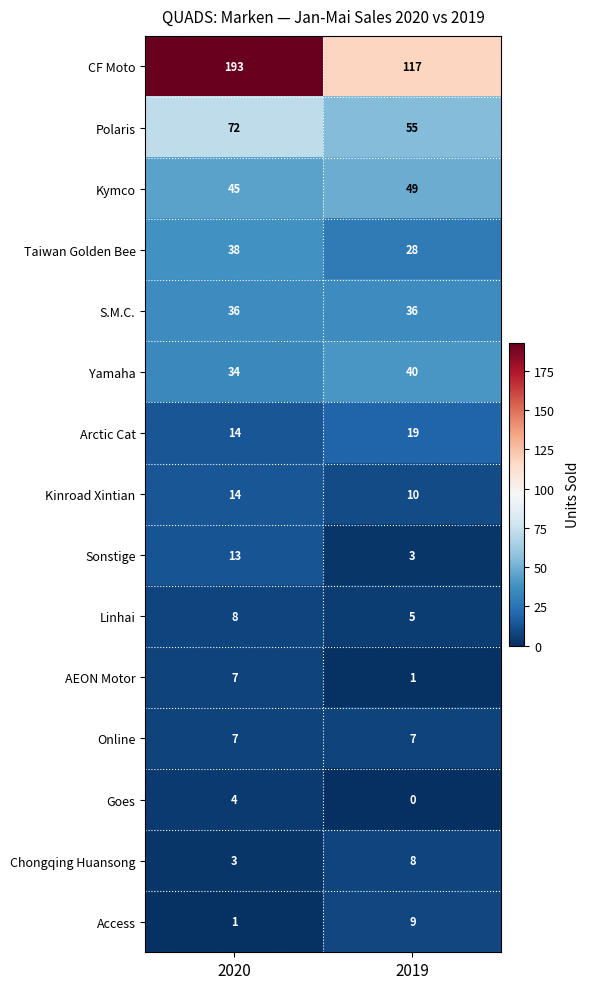

Reading left to right, what are all the values shown in this chart?

CF Moto: 193	117
Polaris: 72	55
Kymco: 45	49
Taiwan Golden Bee: 38	28
S.M.C.: 36	36
Yamaha: 34	40
Arctic Cat: 14	19
Kinroad Xintian: 14	10
Sonstige: 13	3
Linhai: 8	5
AEON Motor: 7	1
Online: 7	7
Goes: 4	0
Chongqing Huansong: 3	8
Access: 1	9